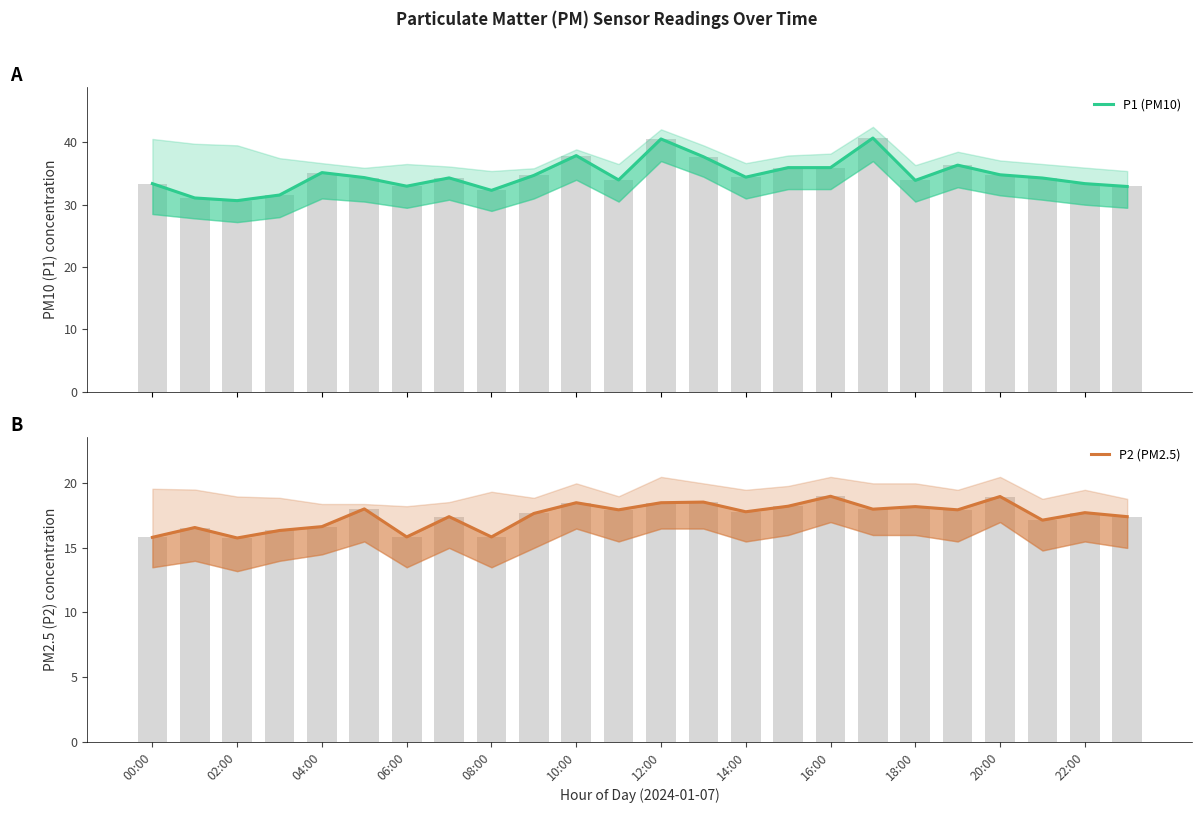

Which has a higher value, 14 or 17?

17